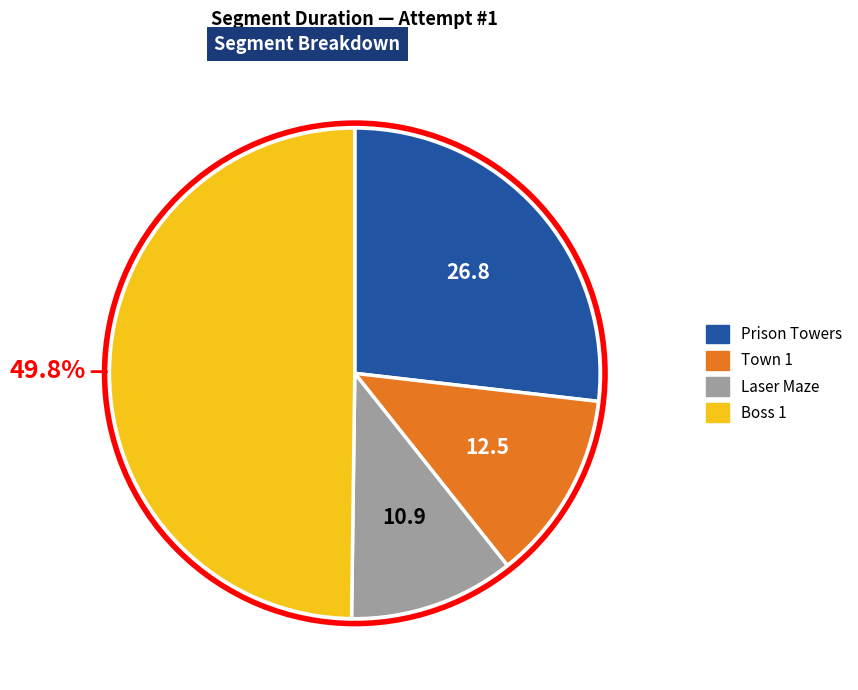

What portion of the pie excludes Boss 1?

50.2%